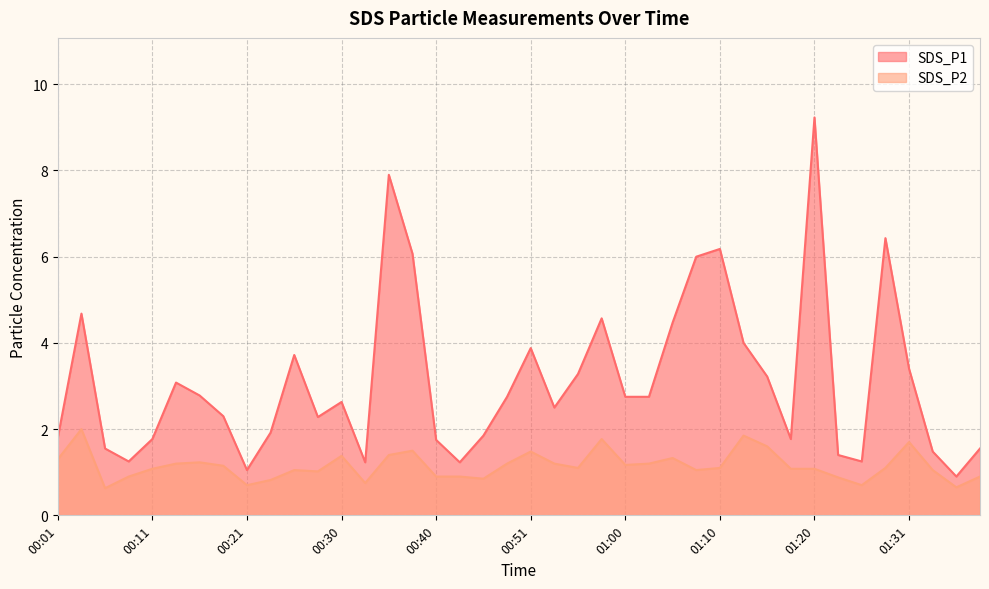

What is the sum of the SDS_P1 values at 01:38 and 00:43?

2.8